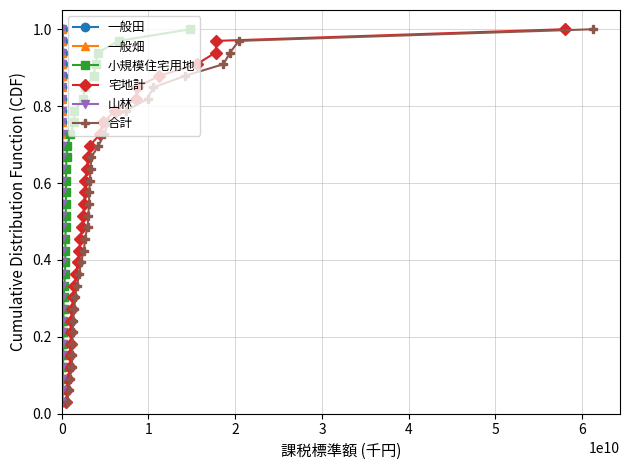

True or false: 宅地計 and 一般畑 intersect in this chart.

False